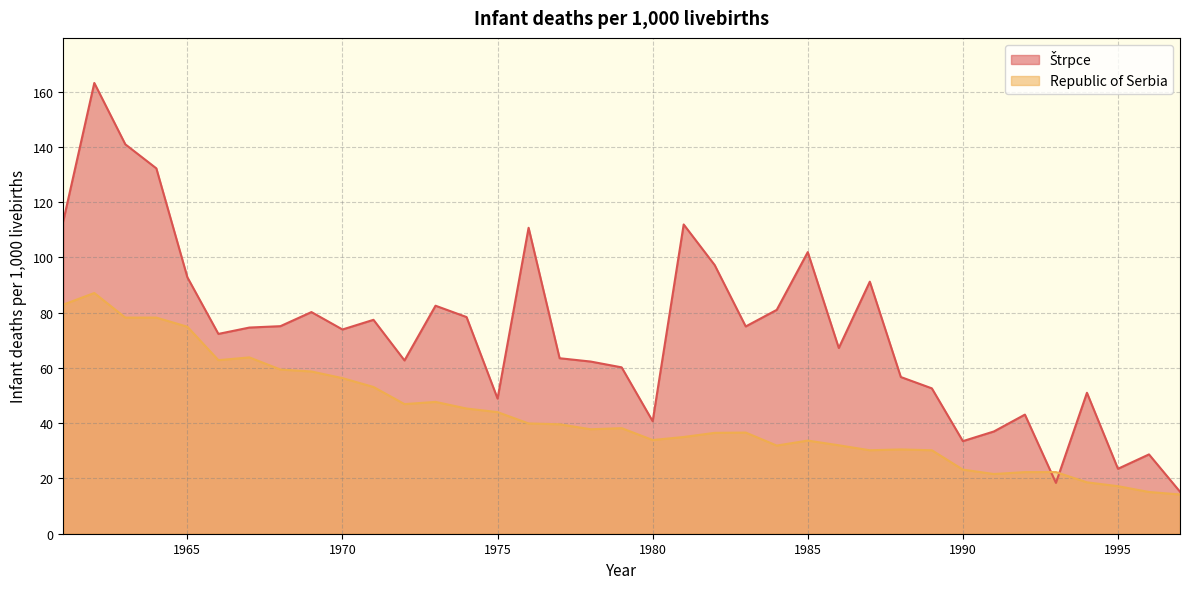

How many distinct data groups are displayed?

2